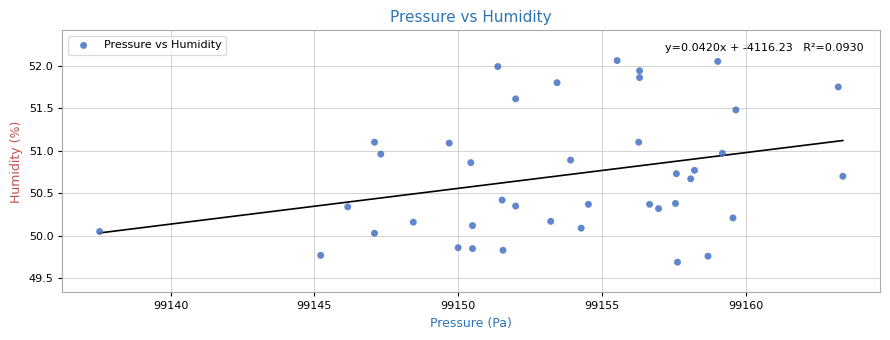

What is the range of Y values (max minus min)?

2.4